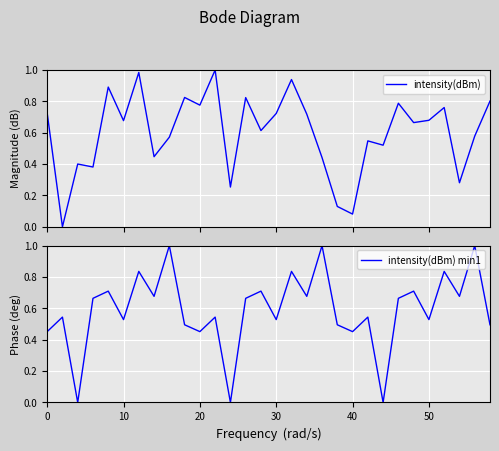

How many values in intensity(dBm) are above zero?

29